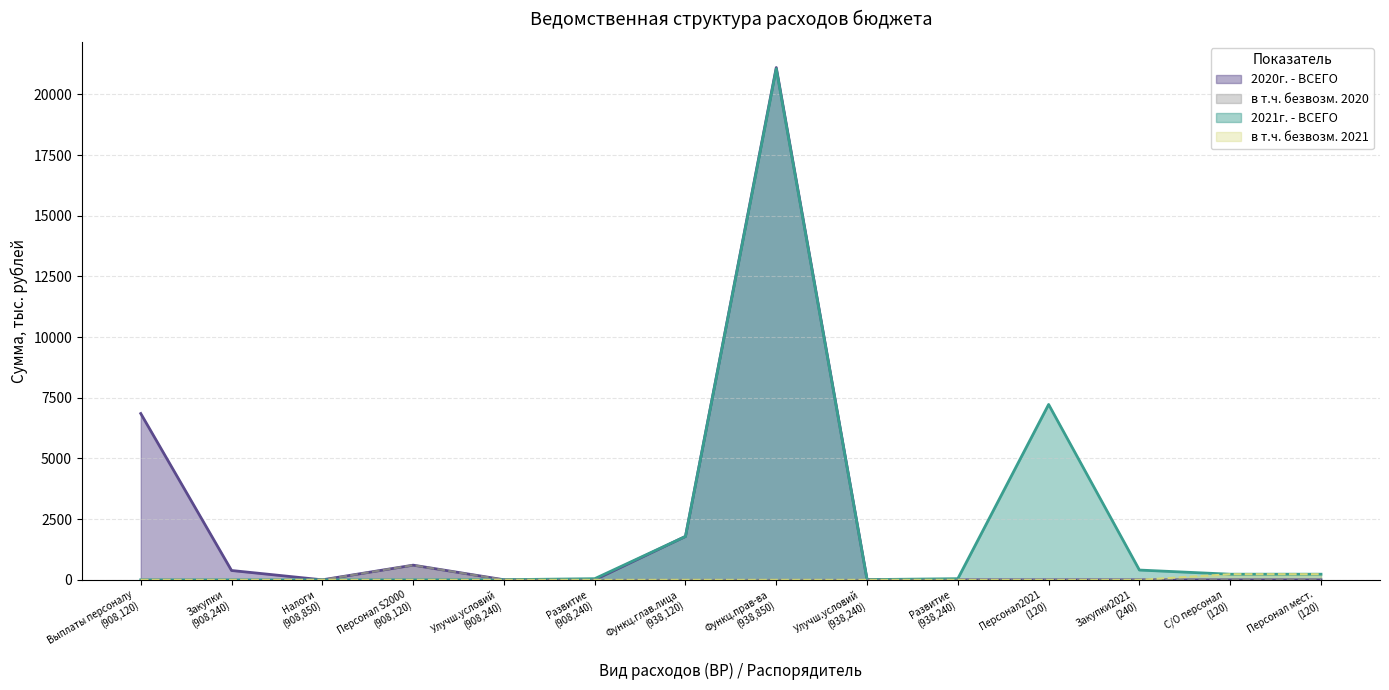

What is the maximum value for 2020г. - ВСЕГО?

21104.4